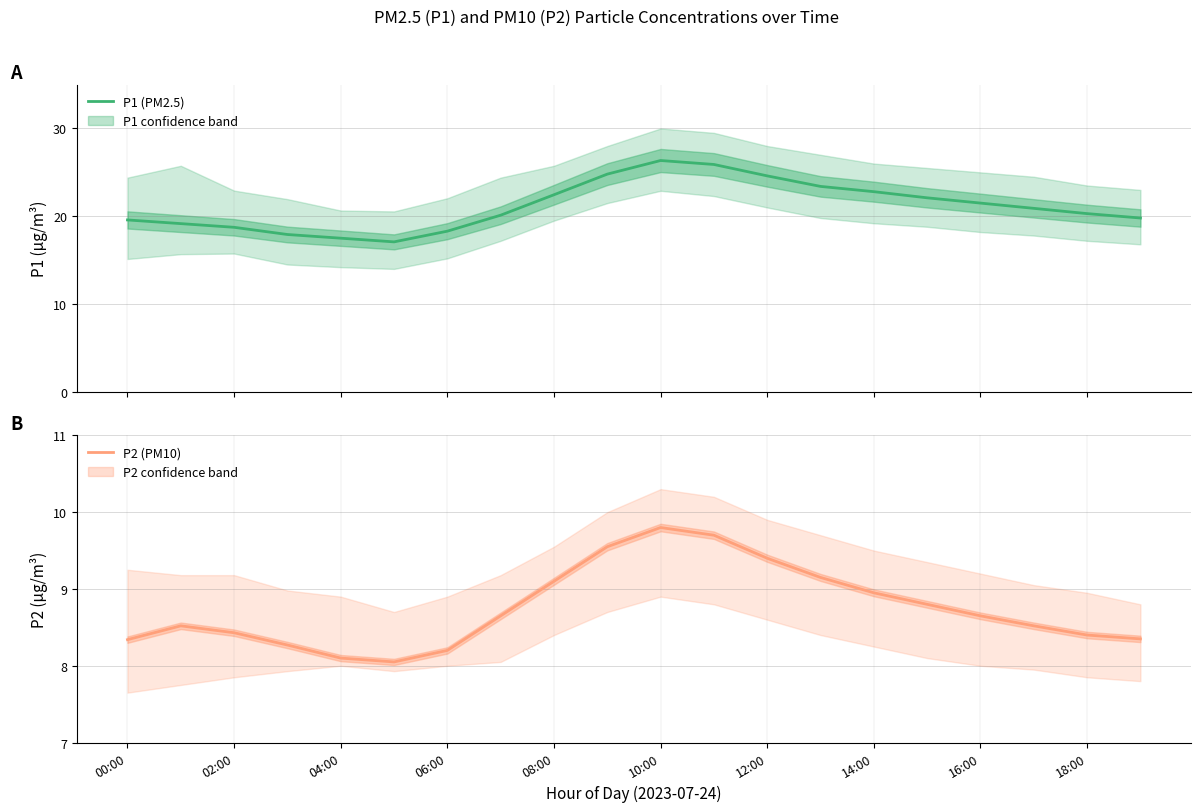

What is the label of the 18th point from the left?

17